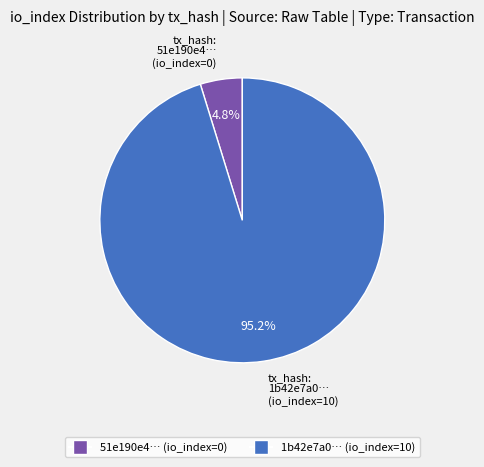

Is there a majority slice in this chart?

Yes